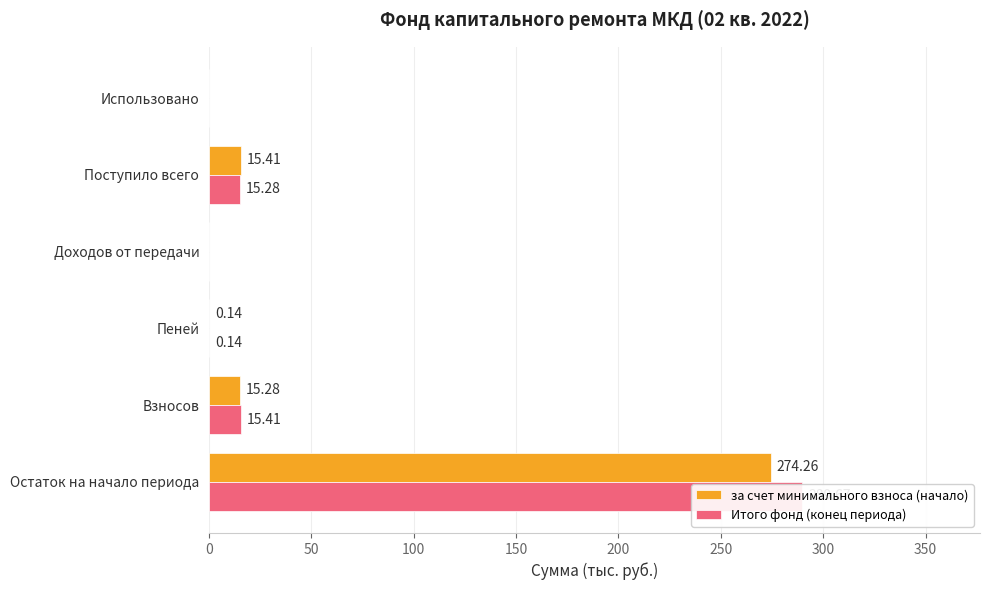

True or false: Итого фонд (конец периода) has a value of 8.1 at Взносов.

False